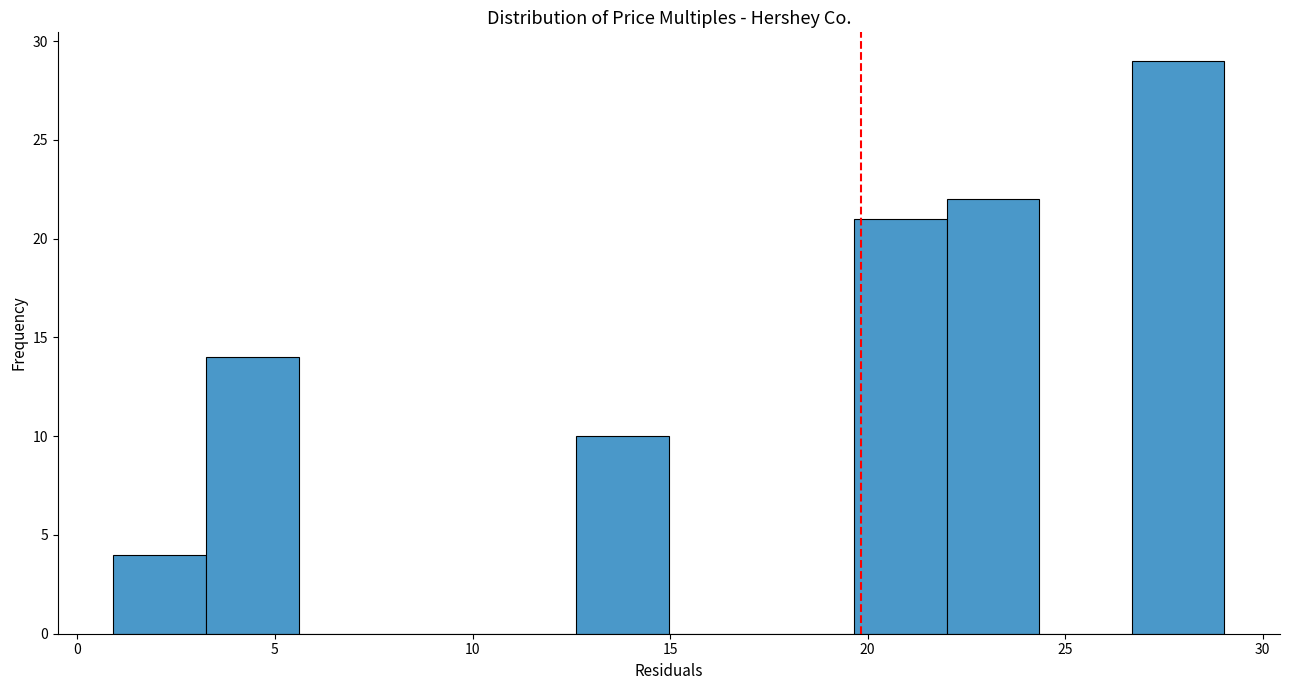

What is the height of the bar covering 3.5 to 5.5 on the x-axis? Neither the bar edges nor the heights are printed on the chart, so give them approximately, as read against the axes.

14